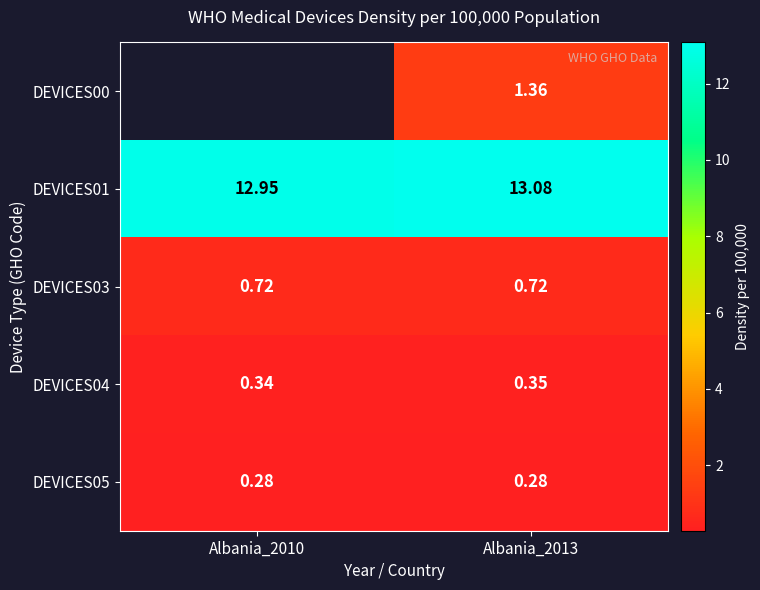

At which category is the sum across all series the highest?

Albania_2013